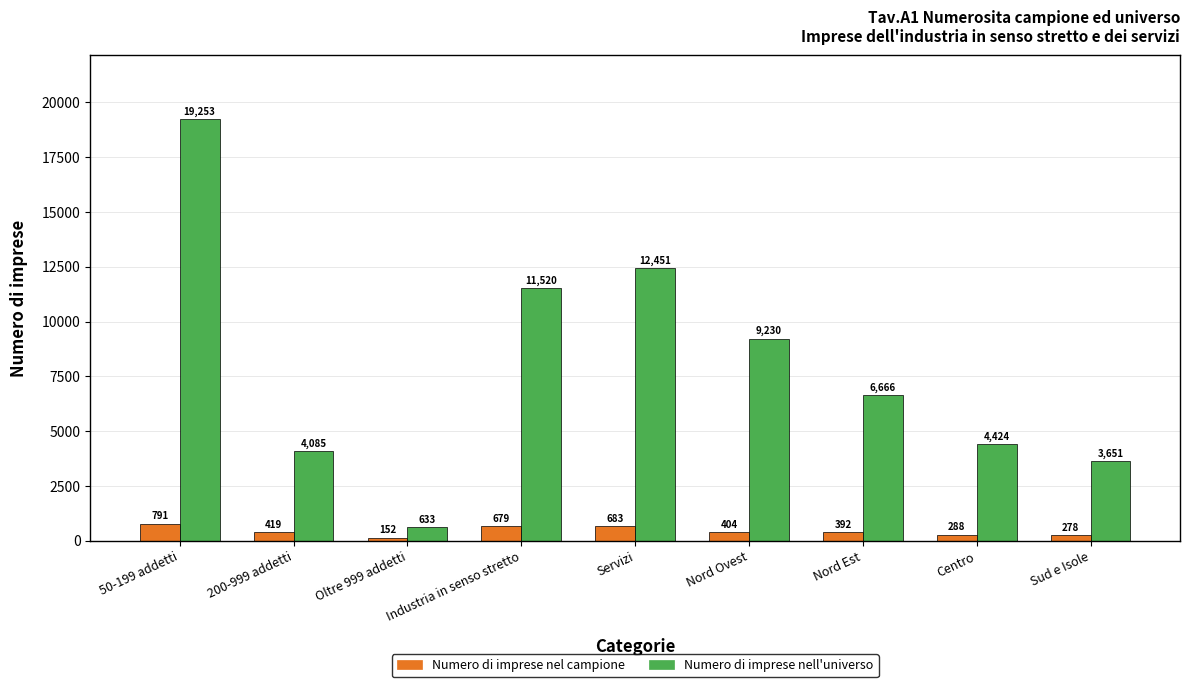

Which category has the highest value across all series?

50-199 addetti